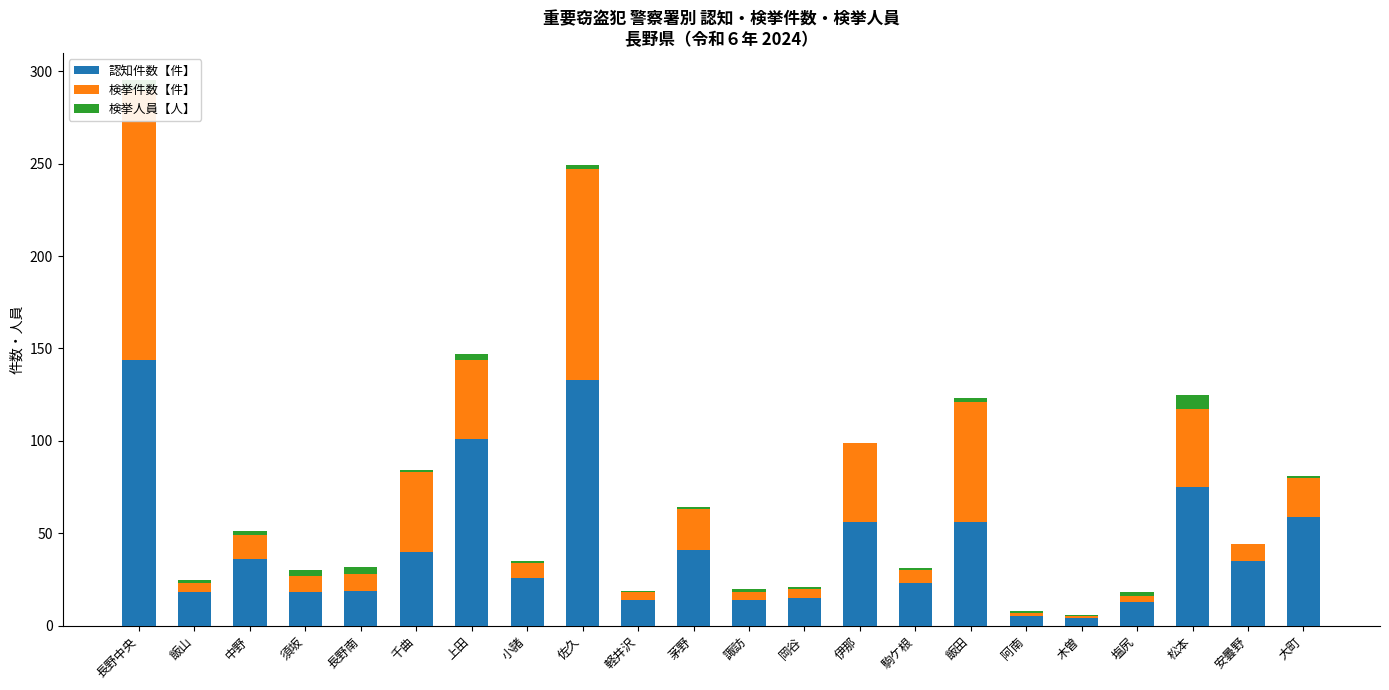

How many distinct data groups are displayed?

3